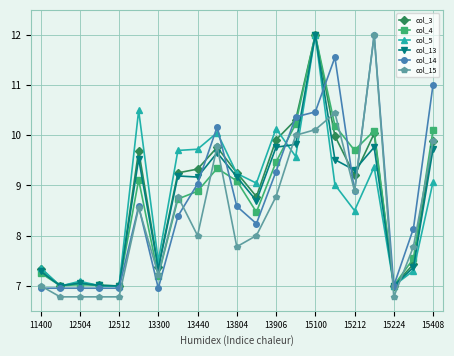

Which series has the largest range (max minus min)?

col_15